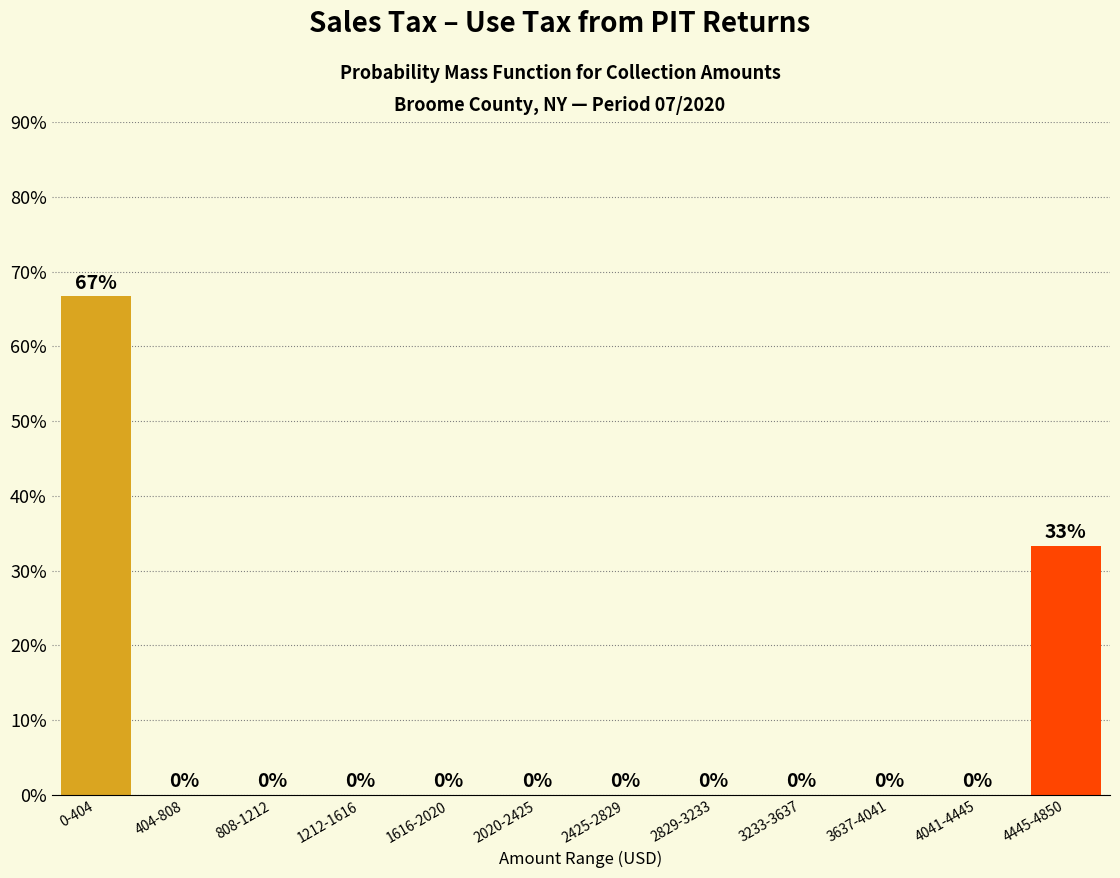

At which category does the chart reach its peak across all series?

0-404